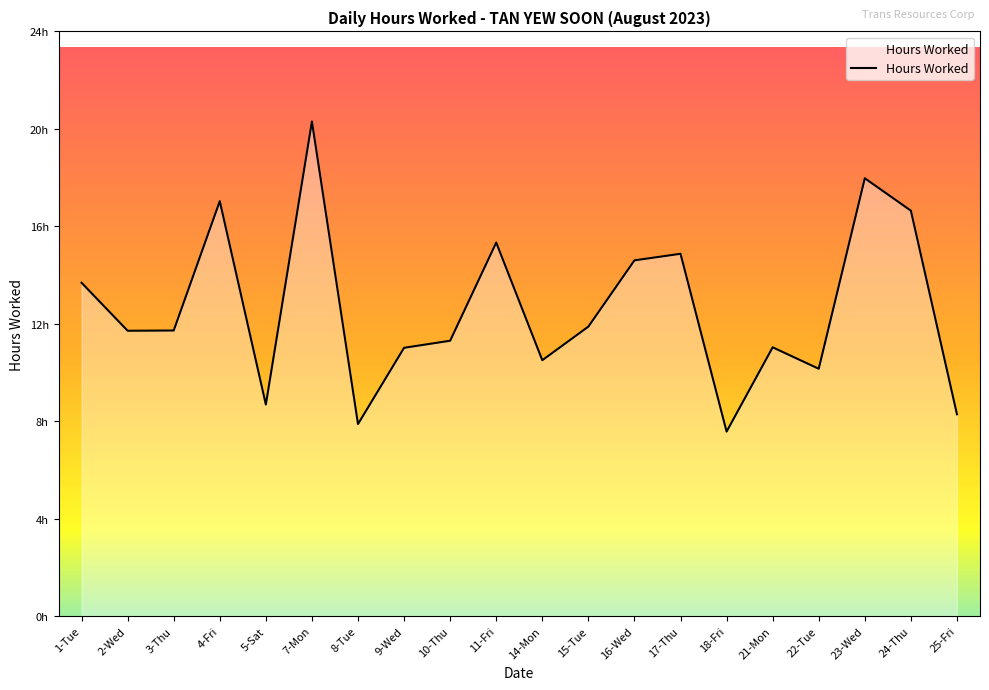

What position from the left is 18-Fri?

15